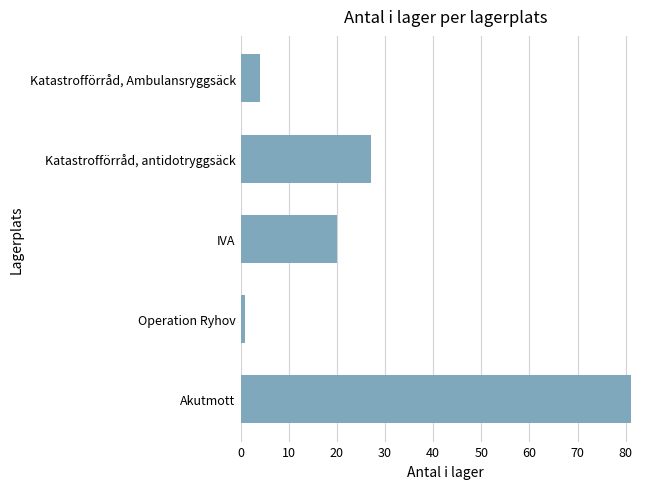

Does the chart contain any negative values?

No